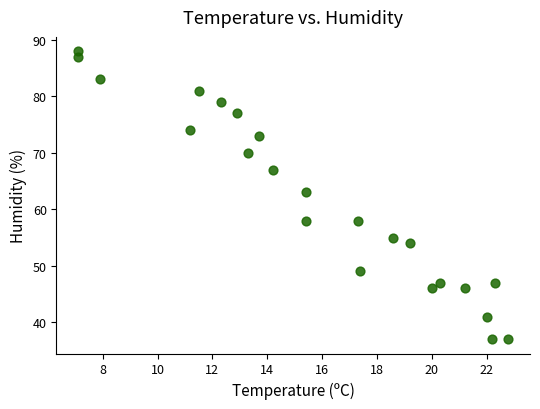

What Y value in the scatter plot is closest to 62?

63